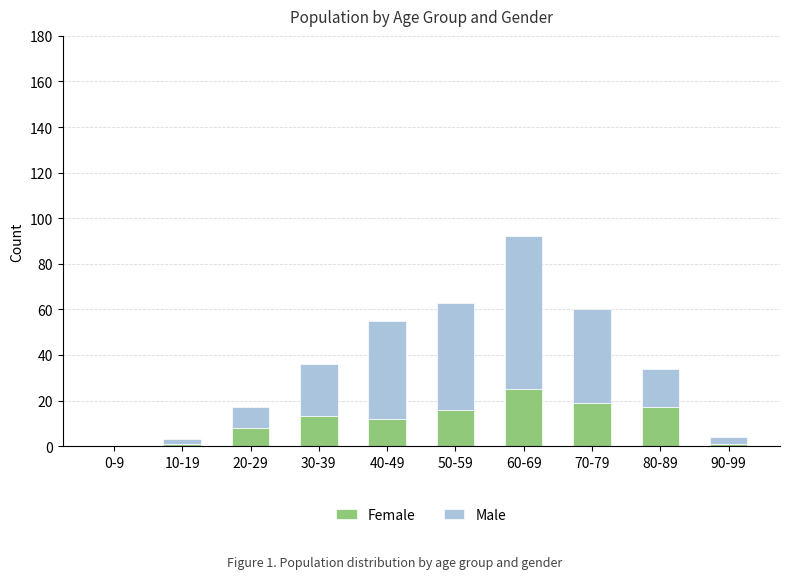

Which category has the highest value in the Female series?

60-69